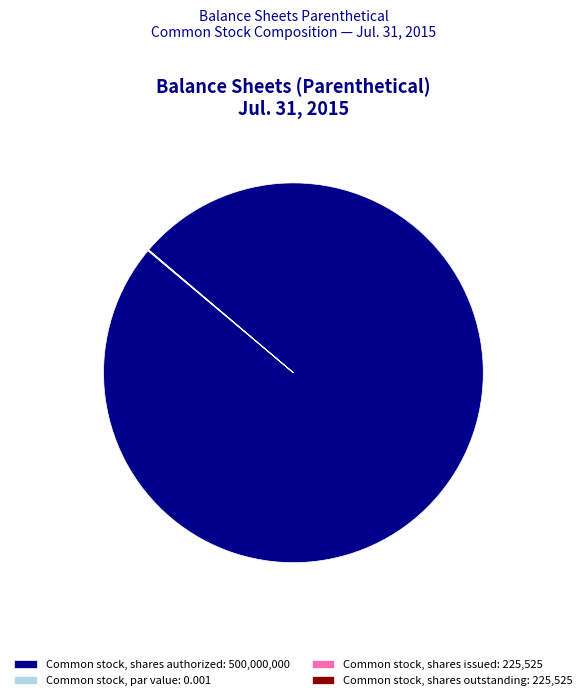

Does any single category account for the majority?

Yes